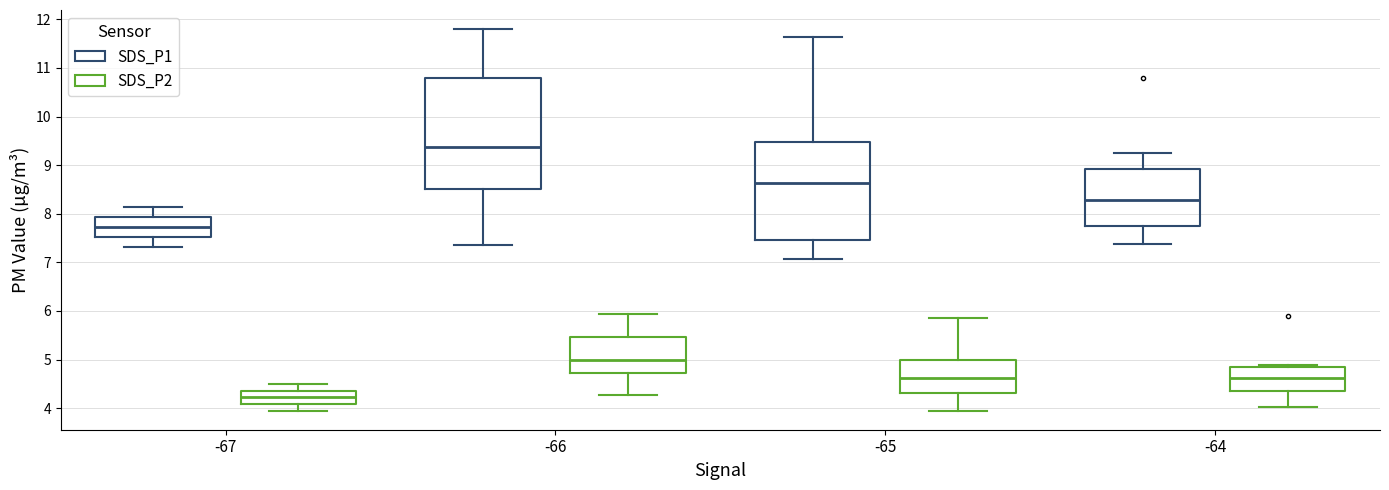

Reading left to right, transcribe this box plot: for each box, give where its median line is, the range the box spans, and where its two whiskers end, as read against the y-axis. The values are not printed on the chart, so give them approximately, as read against the axis.

-67 (SDS_P1): median 7.7, box 7.5 to 7.9, whiskers 7.3 to 8.1
-67 (SDS_P2): median 4.2, box 4.1 to 4.4, whiskers 4.0 to 4.5
-66 (SDS_P1): median 9.4, box 8.5 to 10.8, whiskers 7.4 to 11.8
-66 (SDS_P2): median 5.0, box 4.7 to 5.5, whiskers 4.3 to 5.9
-65 (SDS_P1): median 8.6, box 7.5 to 9.5, whiskers 7.1 to 11.6
-65 (SDS_P2): median 4.6, box 4.3 to 5.0, whiskers 4.0 to 5.9
-64 (SDS_P1): median 8.3, box 7.7 to 8.9, whiskers 7.4 to 9.3
-64 (SDS_P2): median 4.6, box 4.4 to 4.9, whiskers 4.0 to 4.9